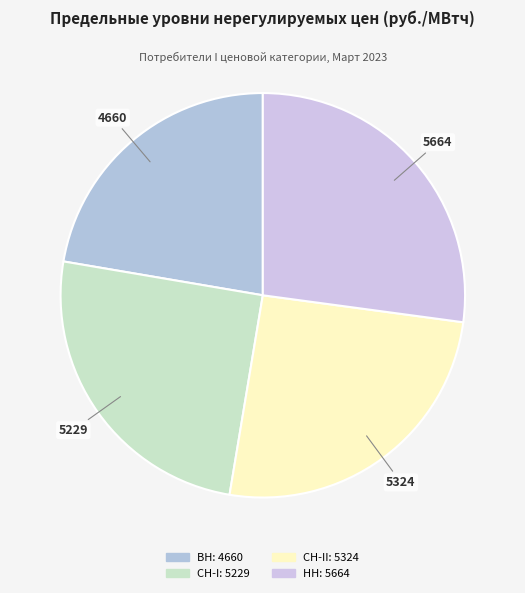

Does any single category account for the majority?

No